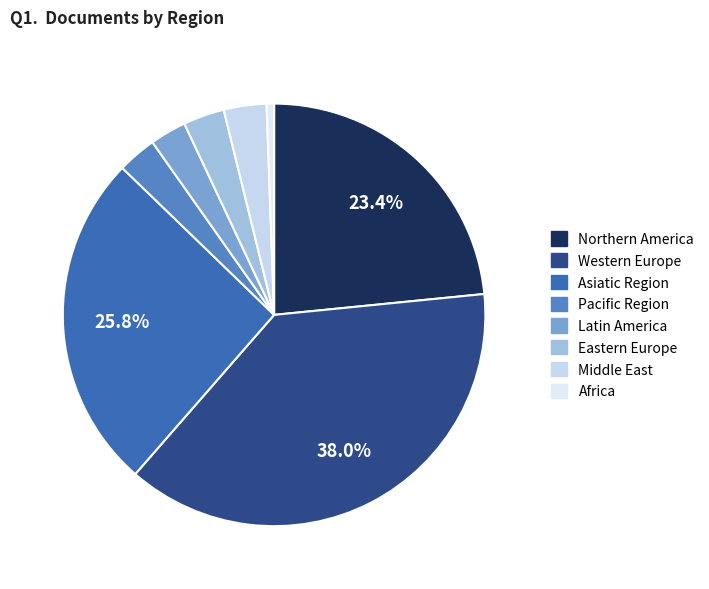

The Western Europe slice represents 38% of the pie. True or false?

True